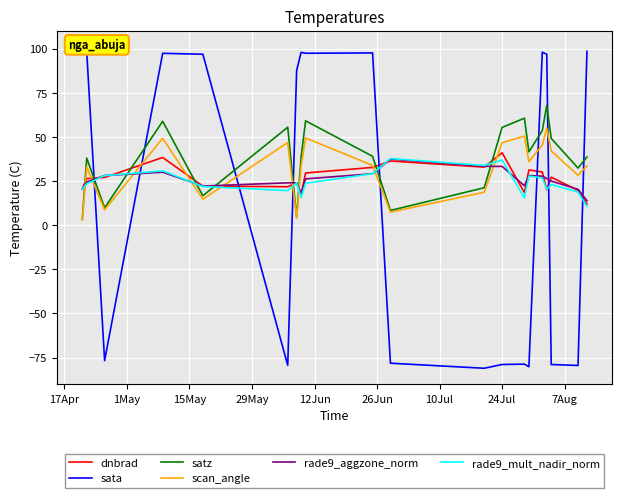

List the series in order of their peak value, highest first.

sata, satz, scan_angle, dnbrad, rade9_mult_nadir_norm, rade9_aggzone_norm